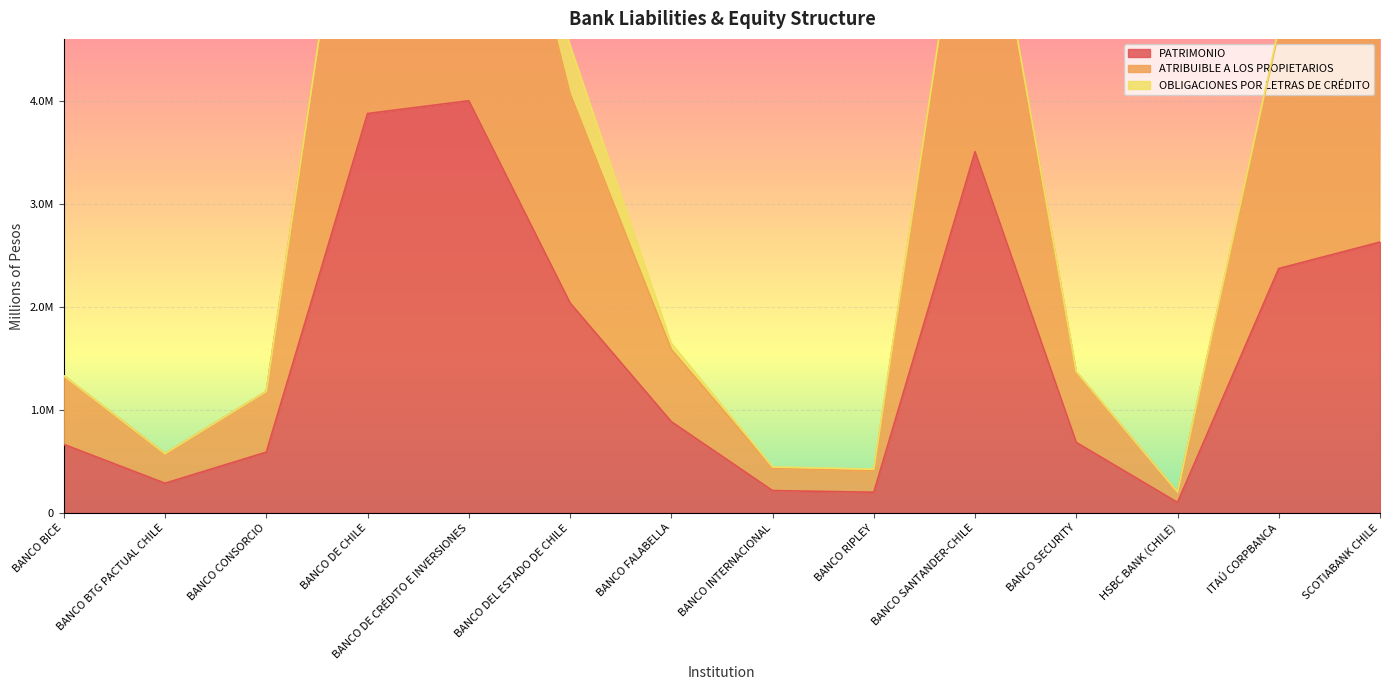

What is the lowest value of the ATRIBUIBLE A LOS PROPIETARIOS series?

203652